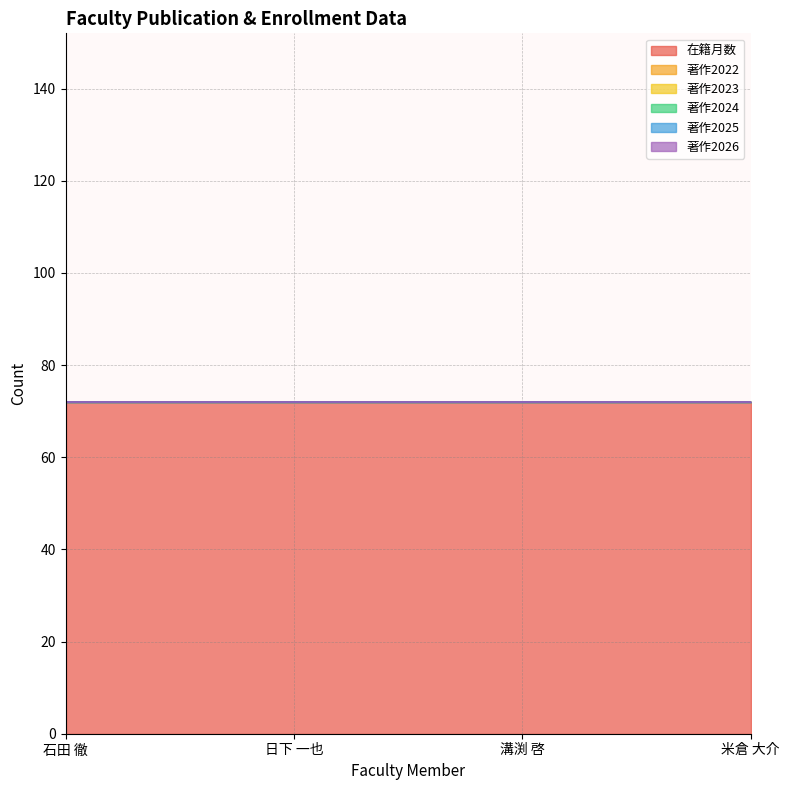

What are all the series names shown in the legend?

在籍月数, 著作2022, 著作2023, 著作2024, 著作2025, 著作2026